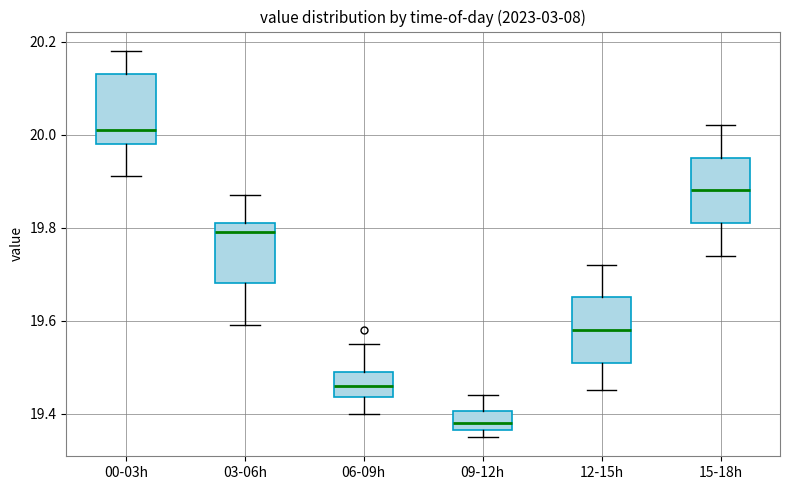

Which box's median line is the highest?

00-03h